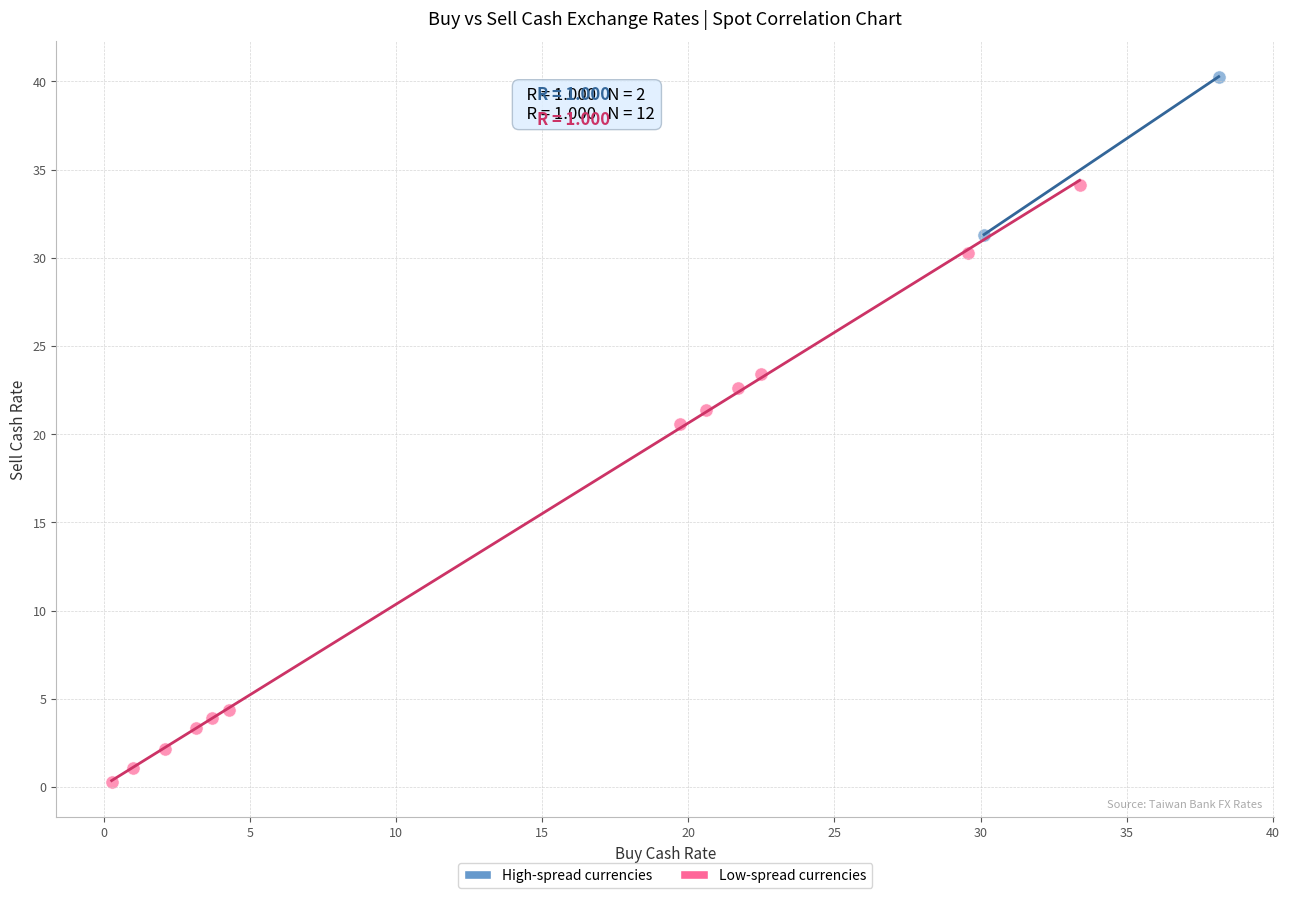

Which series has the largest Y range (max minus min)?

Low-spread currencies